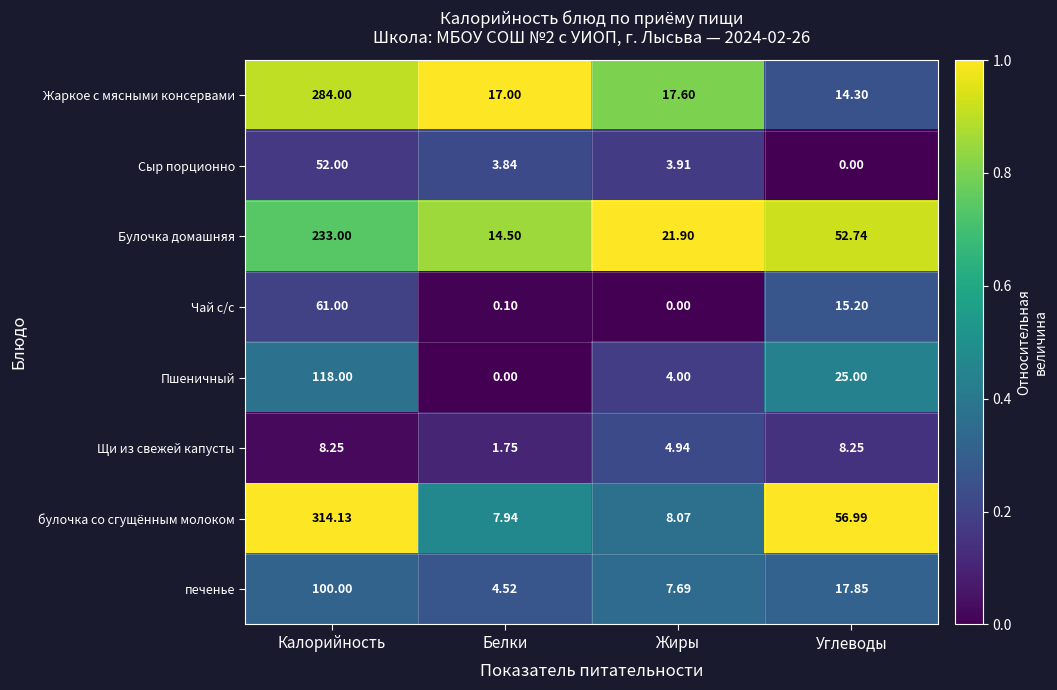

Rank the series by their maximum value, from highest to lowest.

булочка со сгущённым молоком, Жаркое с мясными консервами, Булочка домашняя, Пшеничный, печенье, Чай с/с, Сыр порционно, Щи из свежей капусты